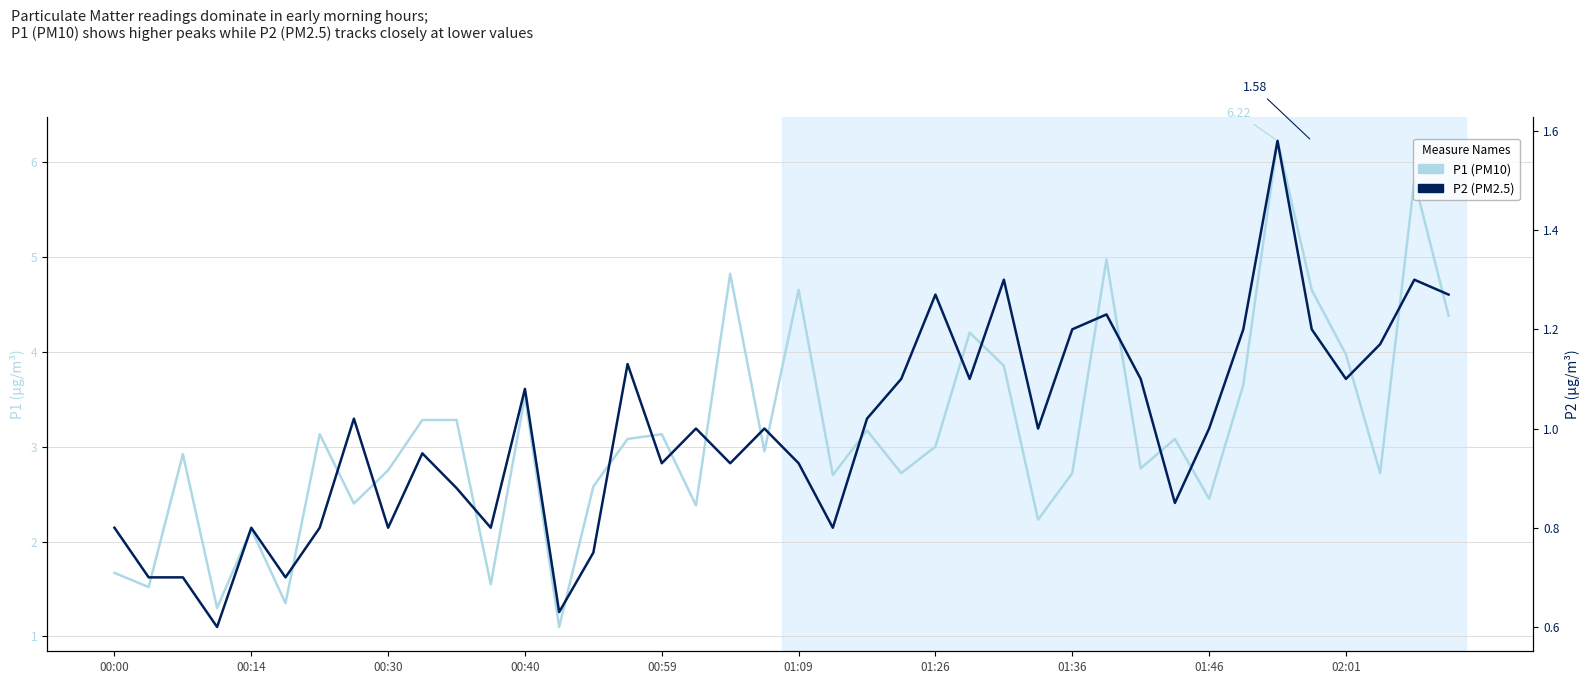

What value does the P1 (PM10) series have at 38?

5.8